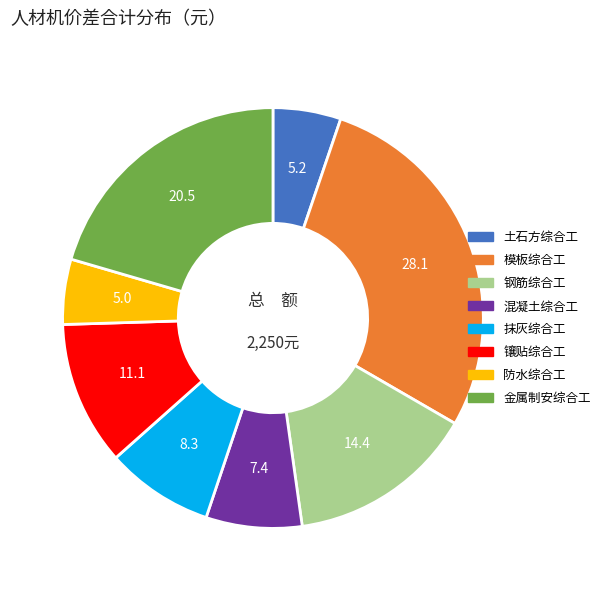

Combined, do 钢筋综合工 and 模板综合工 account for over 50%?

No